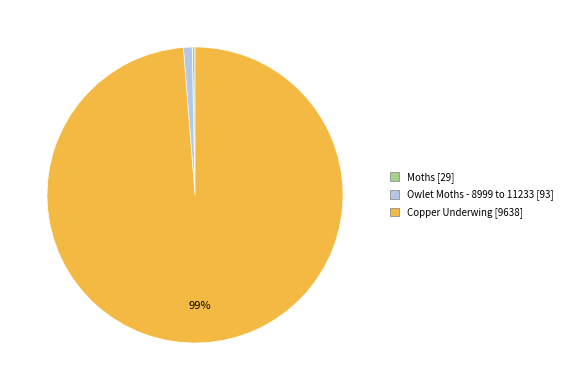

To the nearest percent, what is the average slice percentage?

33%